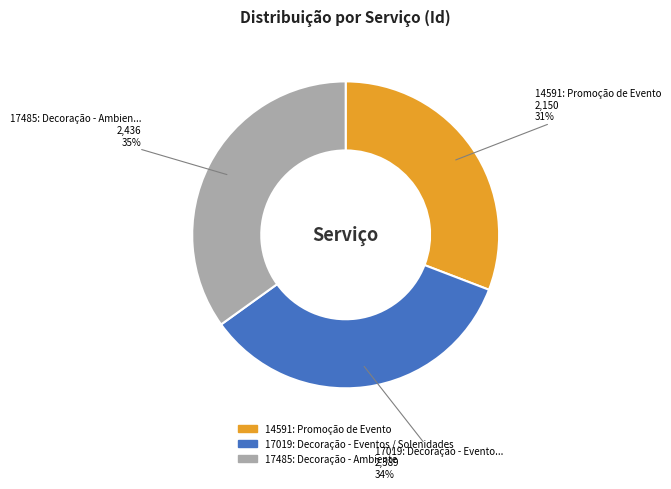

What percentage is the 17485: Decoração - Ambiente slice, to the nearest percent?

35%